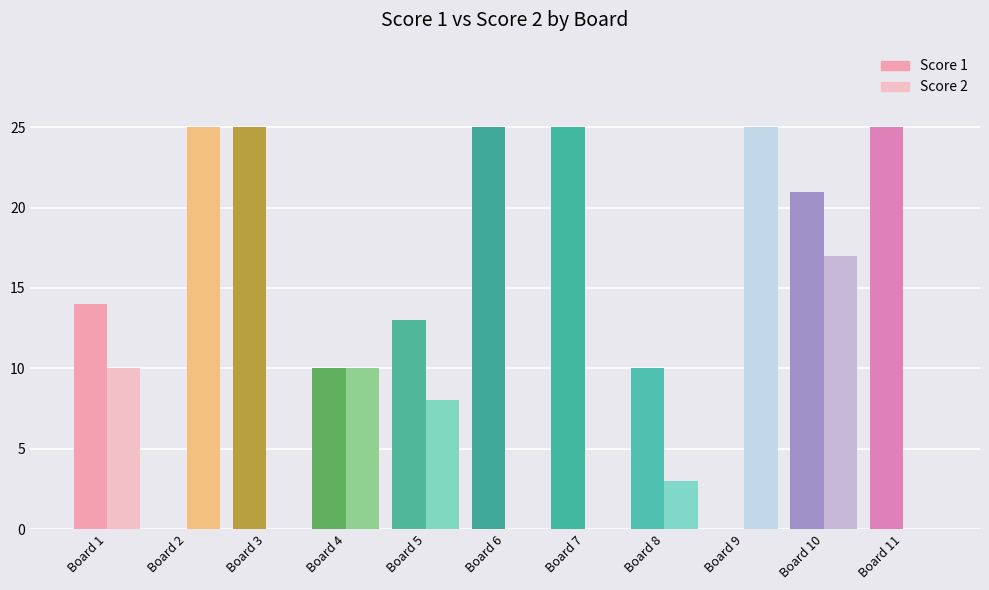

Reading left to right, what are all the values shown in this chart?

Score 1: Board 1=14	Board 2=0	Board 3=25	Board 4=10	Board 5=13	Board 6=25	Board 7=25	Board 8=10	Board 9=0	Board 10=21	Board 11=25
Score 2: Board 1=10	Board 2=25	Board 3=0	Board 4=10	Board 5=8	Board 6=0	Board 7=0	Board 8=3	Board 9=25	Board 10=17	Board 11=0